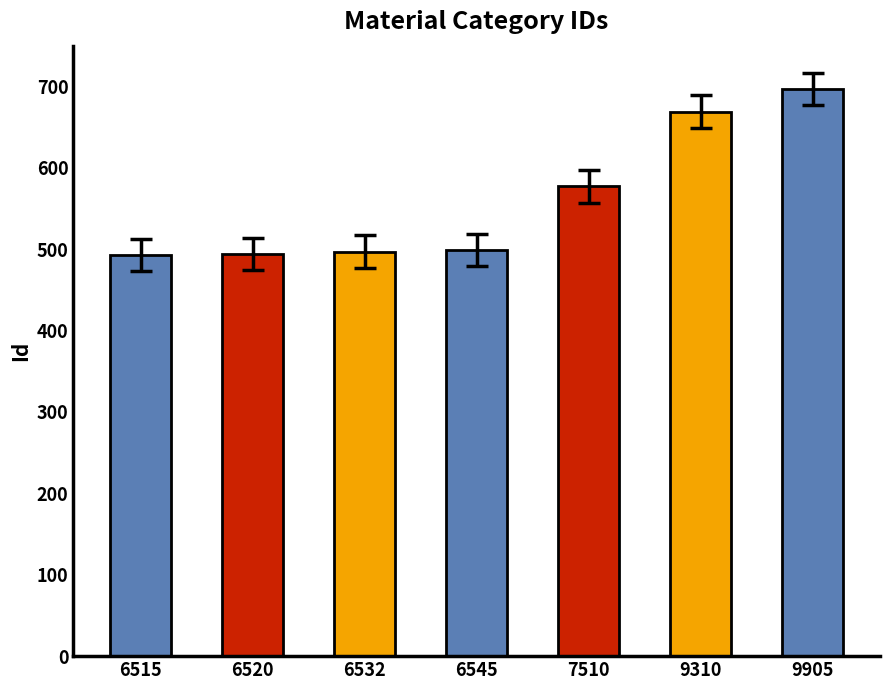

Does the chart contain stacked bars?

No